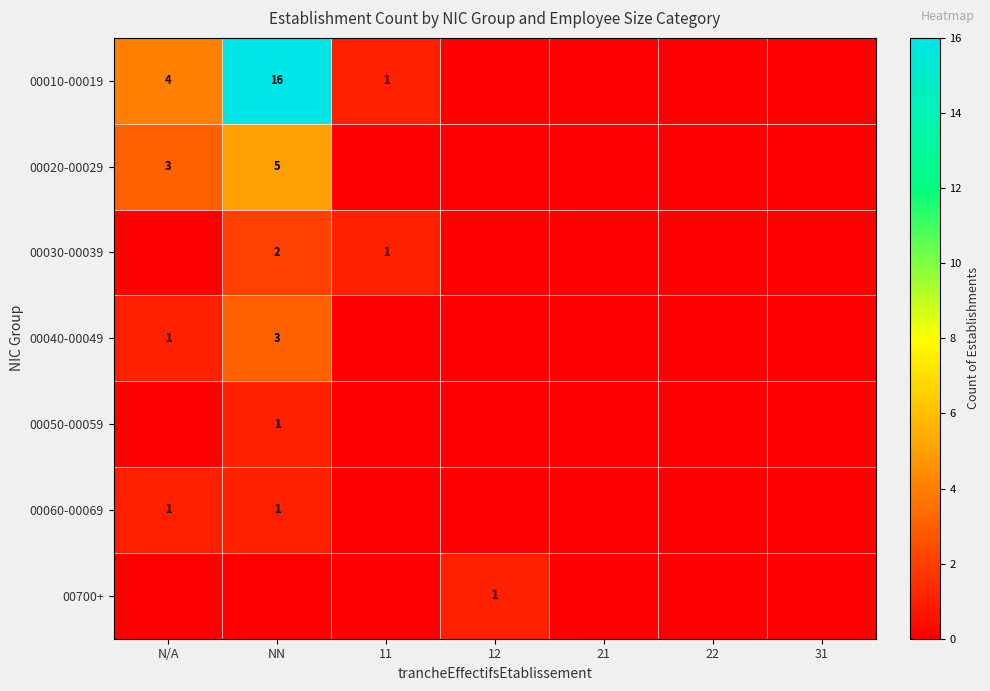

True or false: 00020-00029 has a value of 2 at NN.

False